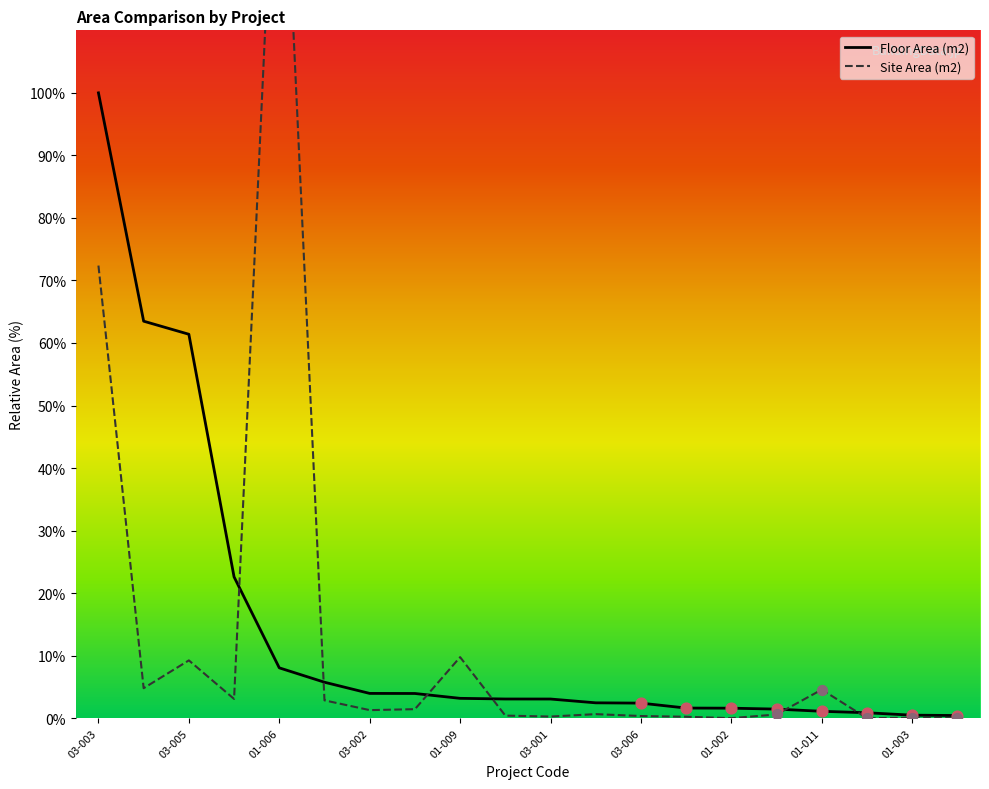

Which series has the largest total across all categories?

Floor Area (m2)